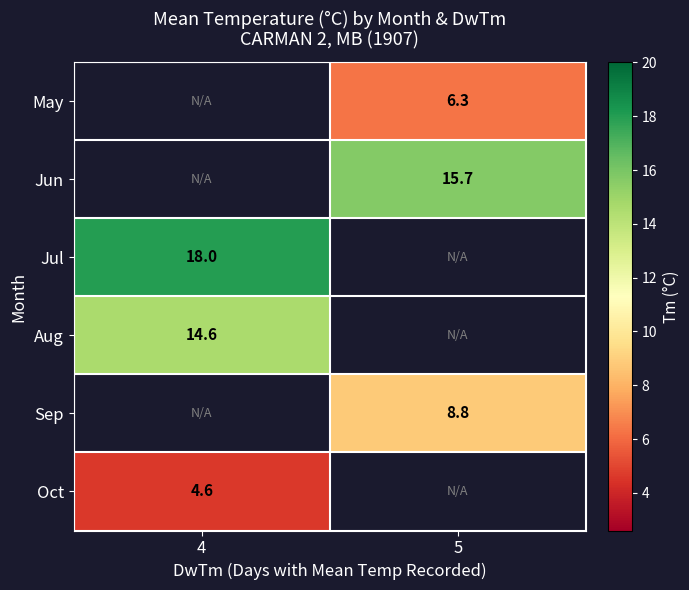

The value of Aug at 4 is 24.7. True or false?

False